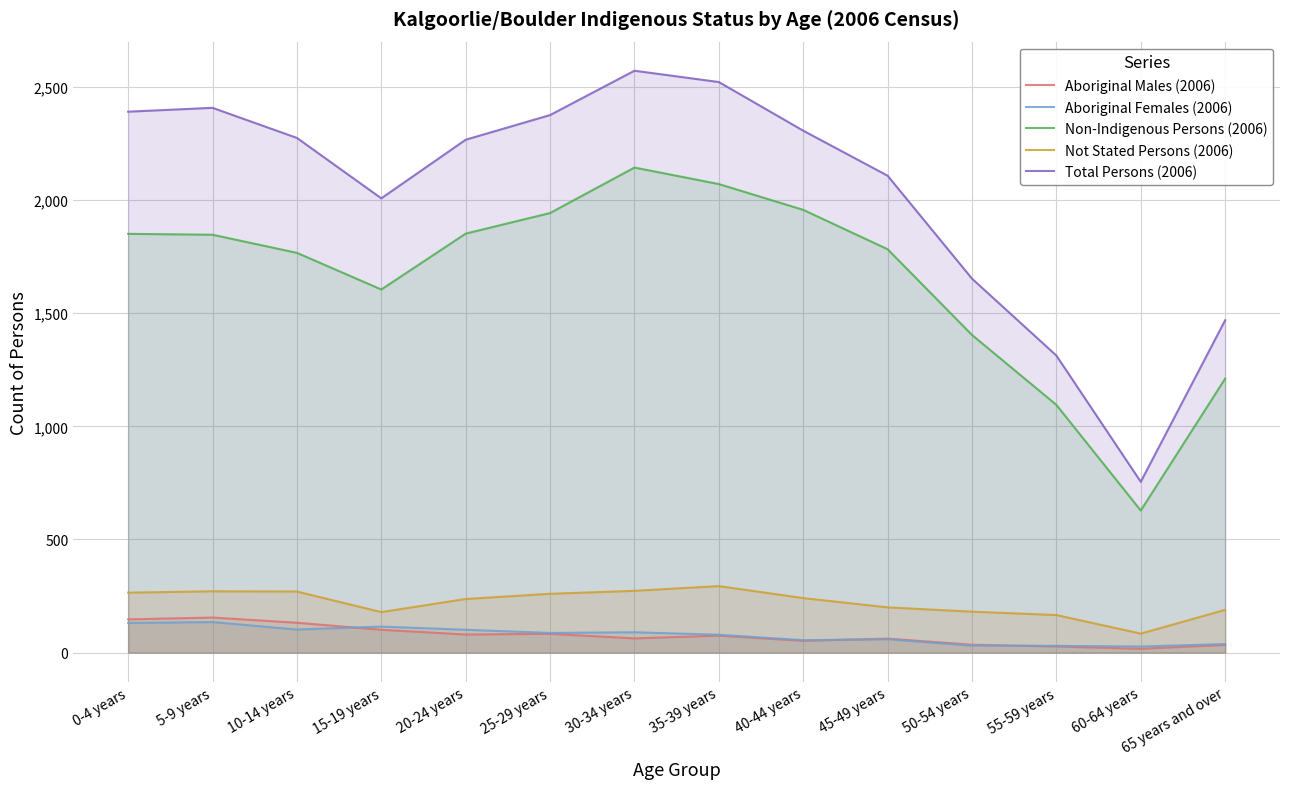

List the labels in order of Aboriginal Males (2006) value, largest first.

5-9 years, 0-4 years, 10-14 years, 15-19 years, 25-29 years, 20-24 years, 35-39 years, 30-34 years, 45-49 years, 40-44 years, 50-54 years, 65 years and over, 55-59 years, 60-64 years